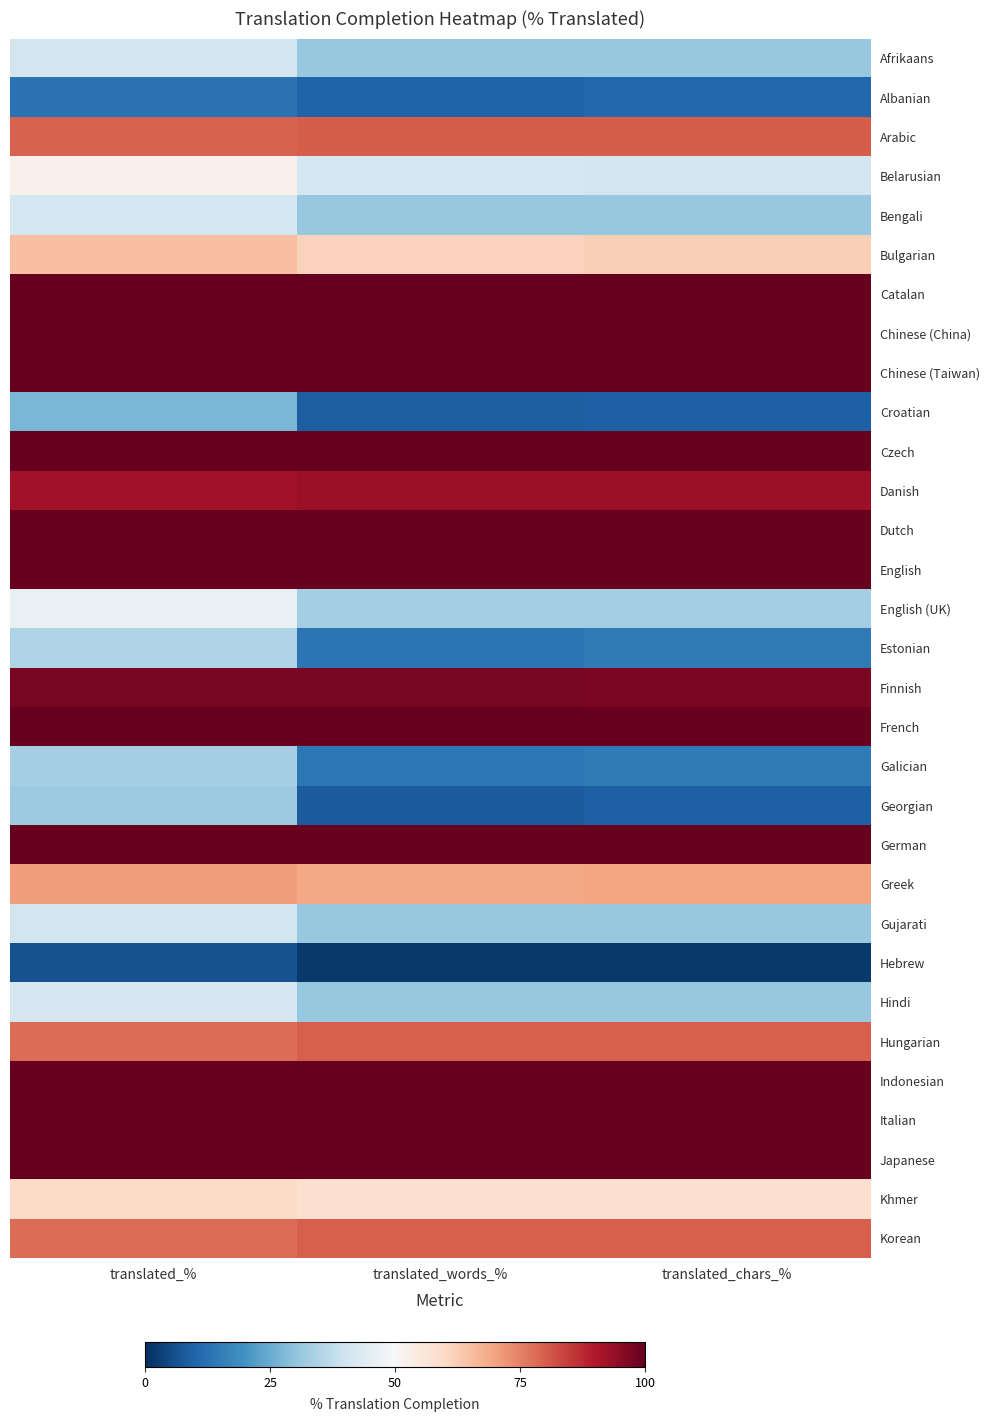

Reading left to right, list all the values displayed in this chart.

Afrikaans: translated_%=40.9	translated_words_%=31.1	translated_chars_%=31.0
Albanian: translated_%=13.0	translated_words_%=10.1	translated_chars_%=10.7
Arabic: translated_%=79.4	translated_words_%=80.1	translated_chars_%=80.2
Belarusian: translated_%=52.6	translated_words_%=41.1	translated_chars_%=40.9
Bengali: translated_%=41.1	translated_words_%=31.1	translated_chars_%=31.0
Bulgarian: translated_%=65.0	translated_words_%=61.6	translated_chars_%=61.8
Catalan: translated_%=100.0	translated_words_%=100.0	translated_chars_%=100.0
Chinese (China): translated_%=100.0	translated_words_%=100.0	translated_chars_%=100.0
Chinese (Taiwan): translated_%=100.0	translated_words_%=100.0	translated_chars_%=100.0
Croatian: translated_%=27.3	translated_words_%=8.8	translated_chars_%=9.0
Czech: translated_%=100.0	translated_words_%=100.0	translated_chars_%=100.0
Danish: translated_%=91.8	translated_words_%=92.9	translated_chars_%=92.9
Dutch: translated_%=100.0	translated_words_%=100.0	translated_chars_%=100.0
English: translated_%=100.0	translated_words_%=100.0	translated_chars_%=100.0
English (UK): translated_%=46.2	translated_words_%=33.0	translated_chars_%=33.0
Estonian: translated_%=34.7	translated_words_%=13.3	translated_chars_%=14.6
Finnish: translated_%=97.3	translated_words_%=97.4	translated_chars_%=97.2
French: translated_%=100.0	translated_words_%=100.0	translated_chars_%=100.0
Galician: translated_%=33.5	translated_words_%=13.9	translated_chars_%=14.5
Georgian: translated_%=31.8	translated_words_%=8.5	translated_chars_%=9.0
German: translated_%=100.0	translated_words_%=100.0	translated_chars_%=100.0
Greek: translated_%=70.9	translated_words_%=69.5	translated_chars_%=69.7
Gujarati: translated_%=40.9	translated_words_%=31.1	translated_chars_%=31.0
Hebrew: translated_%=6.6	translated_words_%=1.7	translated_chars_%=1.8
Hindi: translated_%=41.5	translated_words_%=31.2	translated_chars_%=31.1
Hungarian: translated_%=77.9	translated_words_%=79.8	translated_chars_%=80.0
Indonesian: translated_%=100.0	translated_words_%=100.0	translated_chars_%=100.0
Italian: translated_%=100.0	translated_words_%=100.0	translated_chars_%=100.0
Japanese: translated_%=100.0	translated_words_%=100.0	translated_chars_%=100.0
Khmer: translated_%=59.4	translated_words_%=57.9	translated_chars_%=58.1
Korean: translated_%=77.9	translated_words_%=79.8	translated_chars_%=80.0